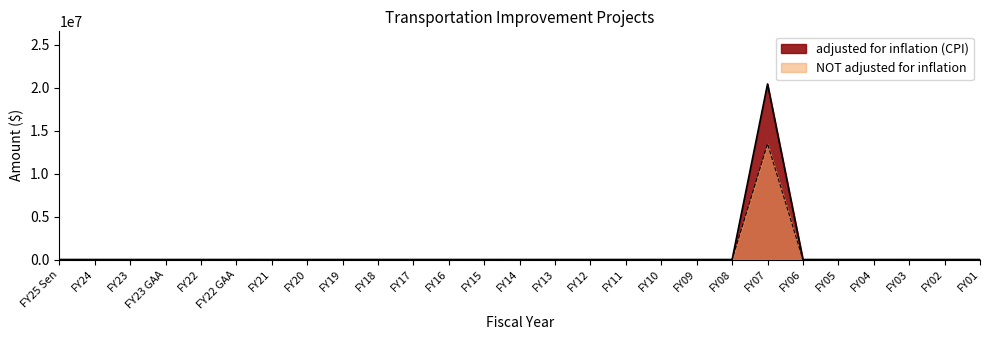

Between FY11 and FY22 GAA, which is larger?

FY11